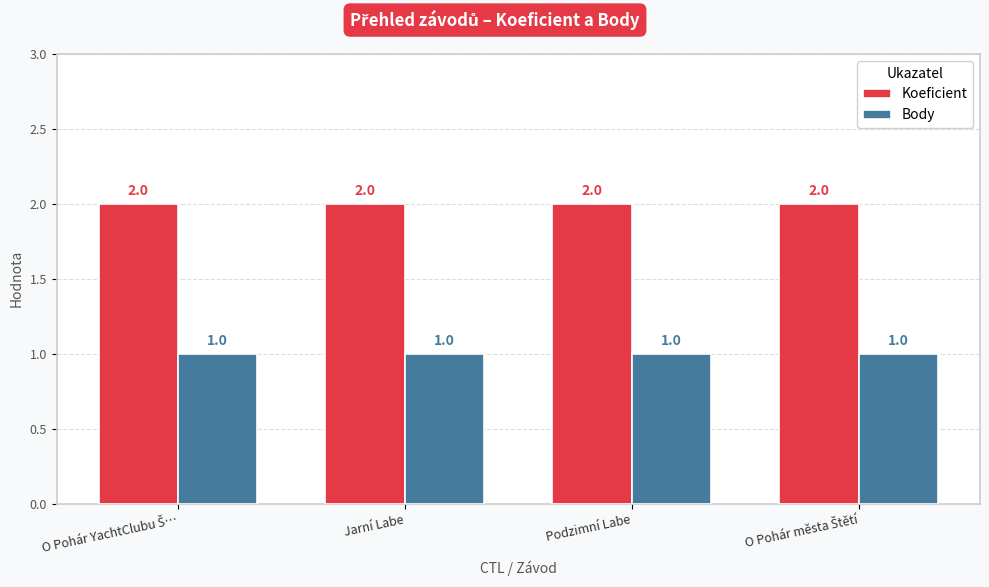

List the series in order of their peak value, highest first.

Koeficient, Body